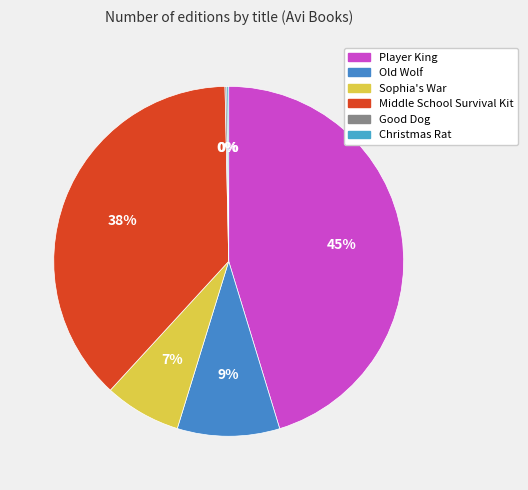

Between Middle School Survival Kit and Player King, which is larger?

Player King